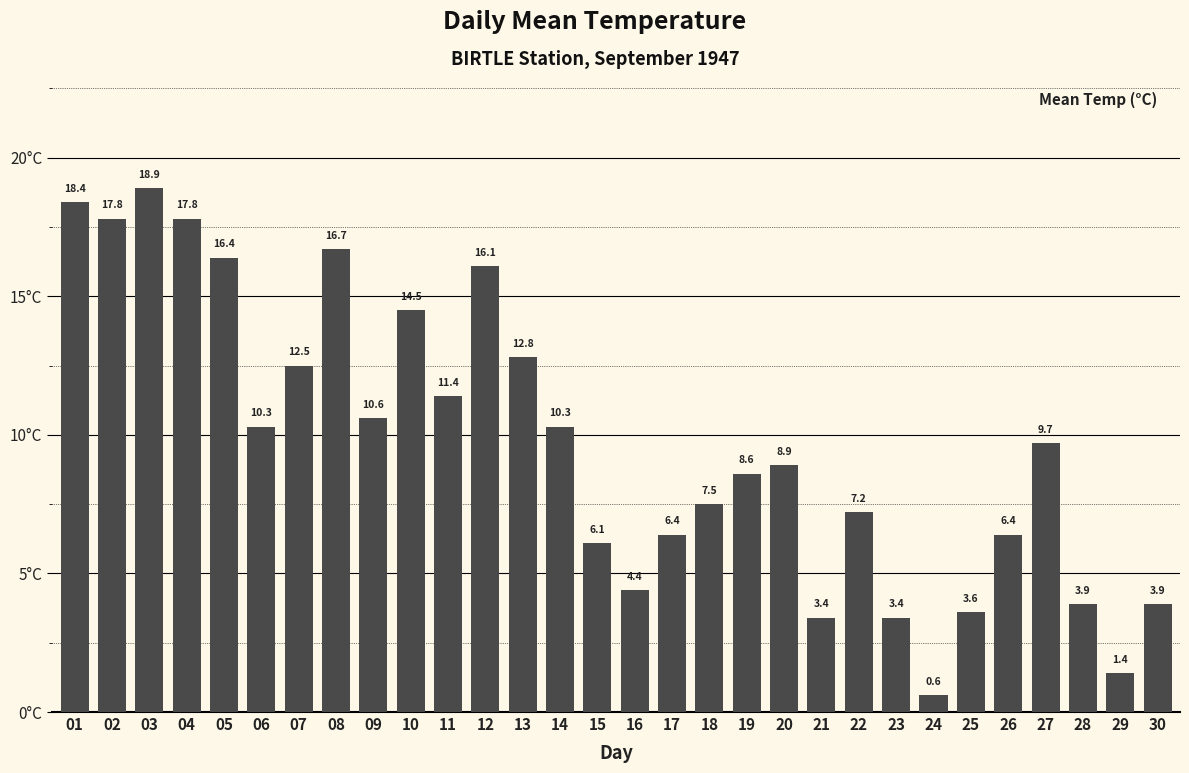

At which label is the value closest to 9?

20